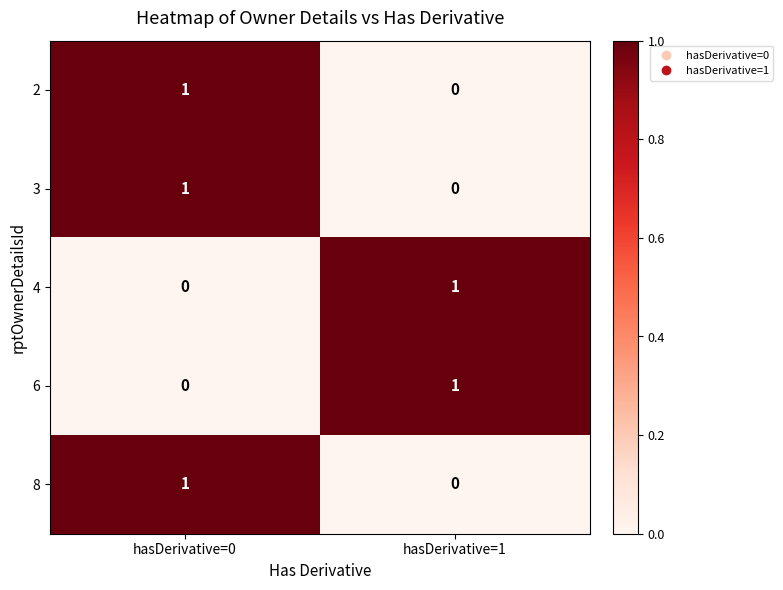

Where is 6 nearest to the value 0?

hasDerivative=0